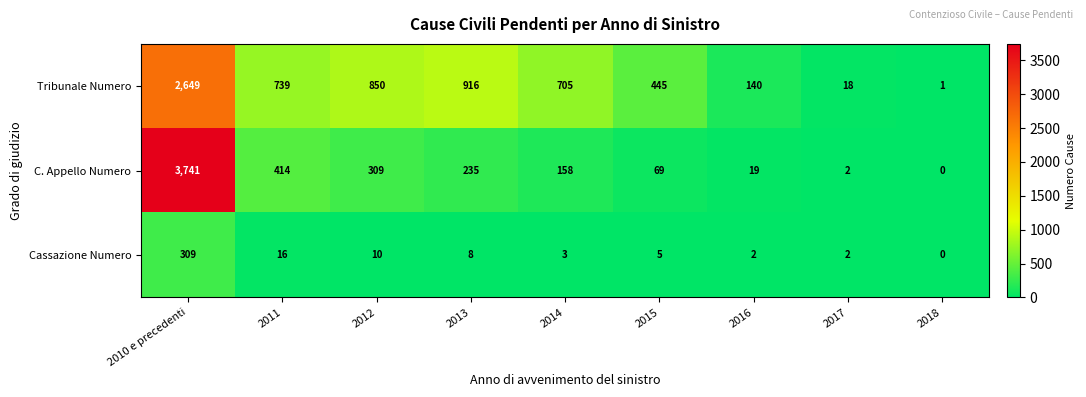

At which label does Cassazione Numero reach its peak?

2010 e precedenti